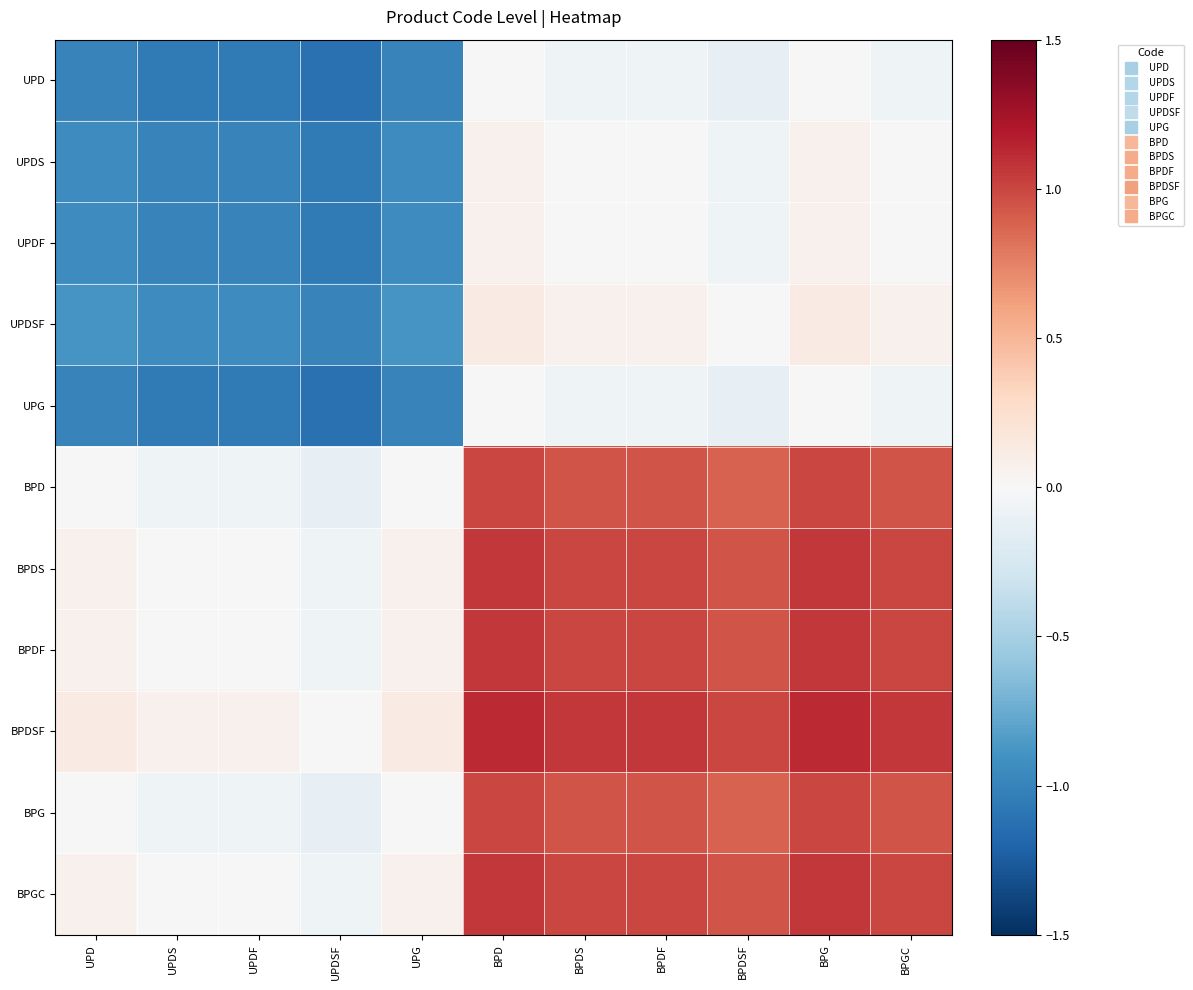

Reading left to right, list all the values displayed in this chart.

UPD: UPD=-1.0	UPDS=-1.1	UPDF=-1.1	UPDSF=-1.1	UPG=-1.0	BPD=0.0	BPDS=-0.1	BPDF=-0.1	BPDSF=-0.1	BPG=0.0	BPGC=-0.1
UPDS: UPD=-0.9	UPDS=-1.0	UPDF=-1.0	UPDSF=-1.1	UPG=-0.9	BPD=0.1	BPDS=0.0	BPDF=0.0	BPDSF=-0.1	BPG=0.1	BPGC=0.0
UPDF: UPD=-0.9	UPDS=-1.0	UPDF=-1.0	UPDSF=-1.1	UPG=-0.9	BPD=0.1	BPDS=0.0	BPDF=0.0	BPDSF=-0.1	BPG=0.1	BPGC=0.0
UPDSF: UPD=-0.9	UPDS=-0.9	UPDF=-0.9	UPDSF=-1.0	UPG=-0.9	BPD=0.1	BPDS=0.1	BPDF=0.1	BPDSF=0.0	BPG=0.1	BPGC=0.1
UPG: UPD=-1.0	UPDS=-1.1	UPDF=-1.1	UPDSF=-1.1	UPG=-1.0	BPD=0.0	BPDS=-0.1	BPDF=-0.1	BPDSF=-0.1	BPG=0.0	BPGC=-0.1
BPD: UPD=0.0	UPDS=-0.1	UPDF=-0.1	UPDSF=-0.1	UPG=0.0	BPD=1.0	BPDS=0.9	BPDF=0.9	BPDSF=0.9	BPG=1.0	BPGC=0.9
BPDS: UPD=0.1	UPDS=0.0	UPDF=0.0	UPDSF=-0.1	UPG=0.1	BPD=1.1	BPDS=1.0	BPDF=1.0	BPDSF=0.9	BPG=1.1	BPGC=1.0
BPDF: UPD=0.1	UPDS=0.0	UPDF=0.0	UPDSF=-0.1	UPG=0.1	BPD=1.1	BPDS=1.0	BPDF=1.0	BPDSF=0.9	BPG=1.1	BPGC=1.0
BPDSF: UPD=0.1	UPDS=0.1	UPDF=0.1	UPDSF=0.0	UPG=0.1	BPD=1.1	BPDS=1.1	BPDF=1.1	BPDSF=1.0	BPG=1.1	BPGC=1.1
BPG: UPD=0.0	UPDS=-0.1	UPDF=-0.1	UPDSF=-0.1	UPG=0.0	BPD=1.0	BPDS=0.9	BPDF=0.9	BPDSF=0.9	BPG=1.0	BPGC=0.9
BPGC: UPD=0.1	UPDS=0.0	UPDF=0.0	UPDSF=-0.1	UPG=0.1	BPD=1.1	BPDS=1.0	BPDF=1.0	BPDSF=0.9	BPG=1.1	BPGC=1.0